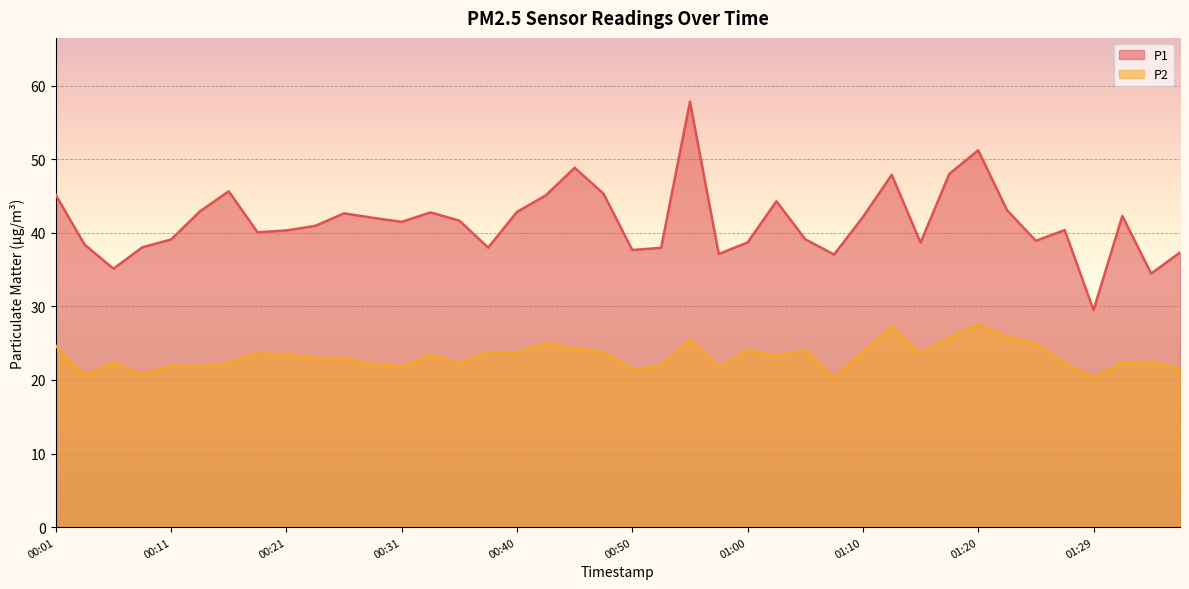

True or false: P1 and P2 cross at least once.

False